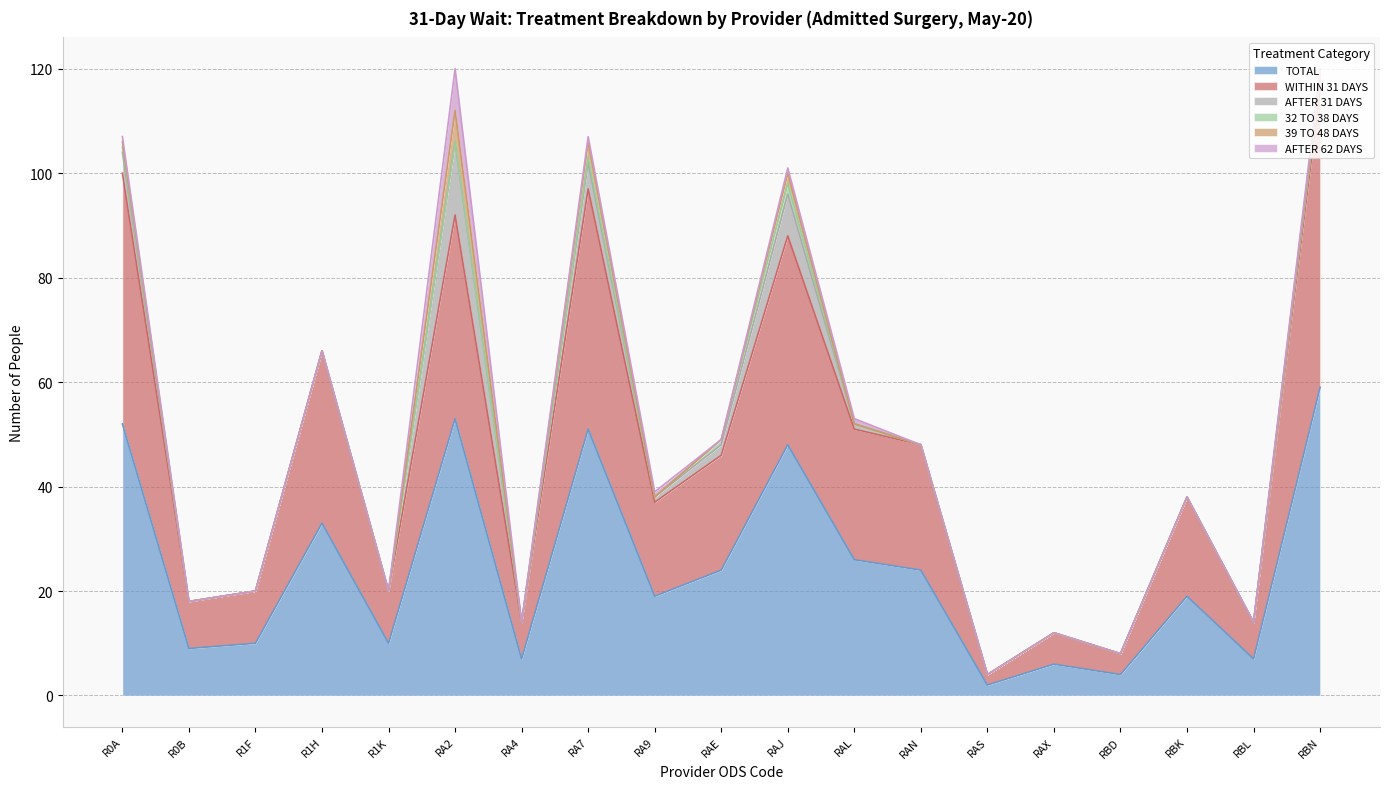

Rank the series at RAJ from highest to lowest value.

TOTAL, WITHIN 31 DAYS, AFTER 31 DAYS, 32 TO 38 DAYS, 39 TO 48 DAYS, AFTER 62 DAYS